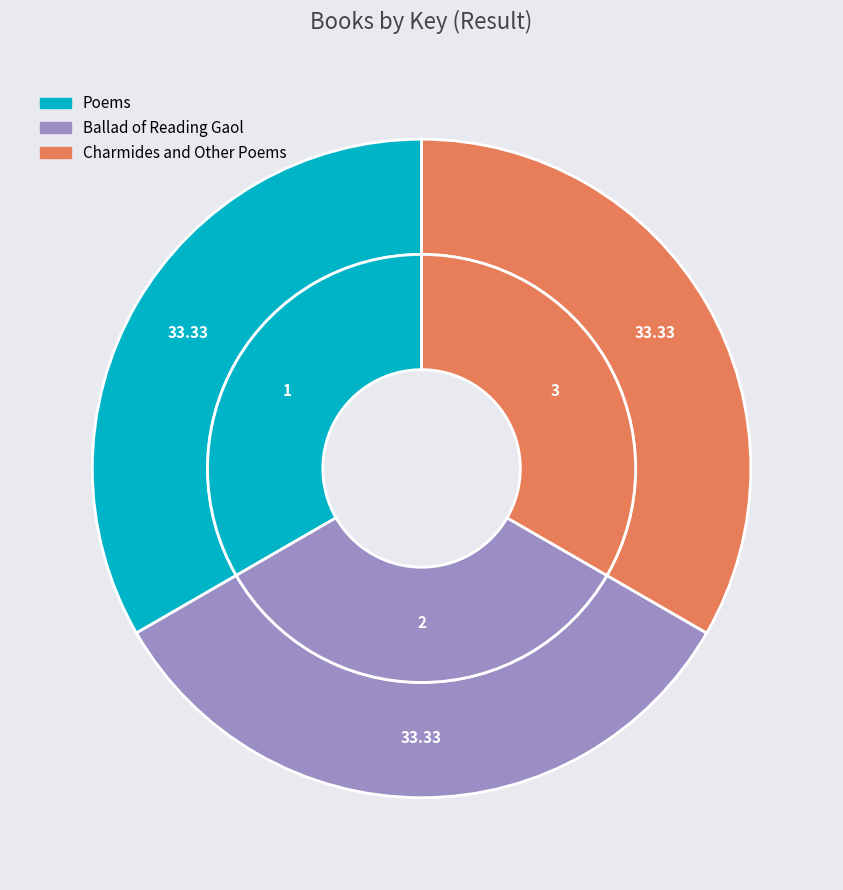

Which slice is the smallest?

Ballad of Reading Gaol